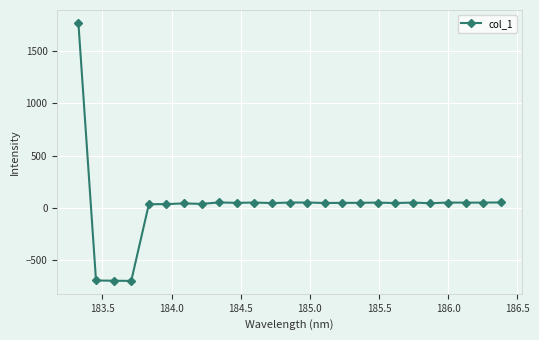

What is the minimum value shown in the chart?

-696.6